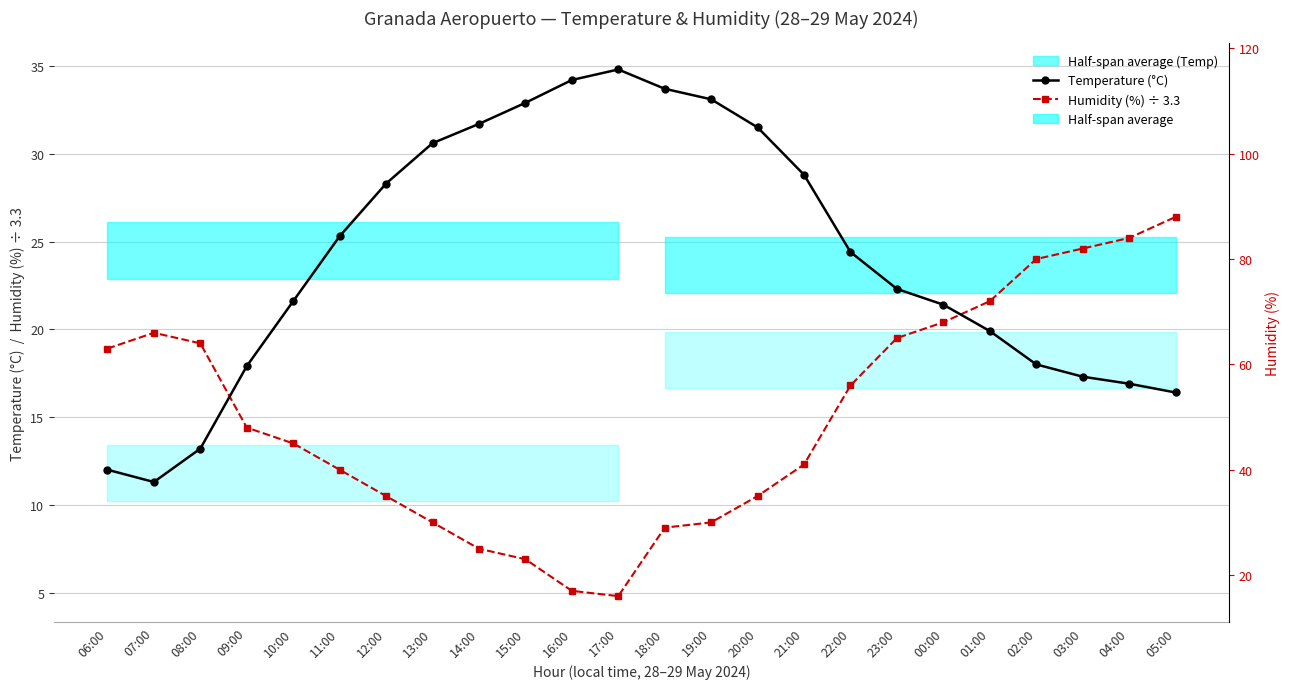

What is the value of the Humidity (%) ÷ 3.3 point at the 12th from the left?

4.8